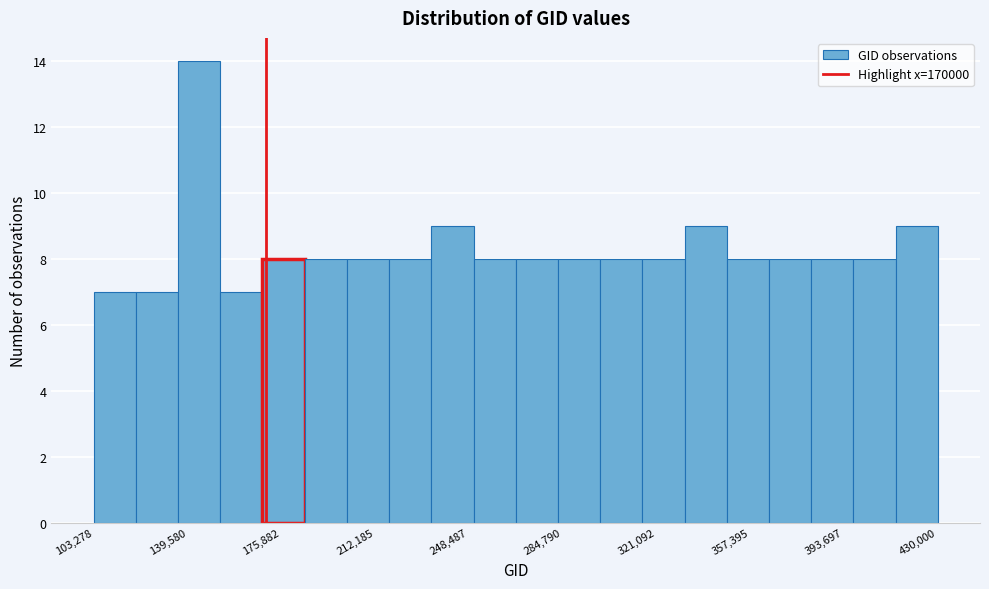

Around what value on the x-axis is the tallest bar? Give the approximate position of its centre, as read against the axis.

145000